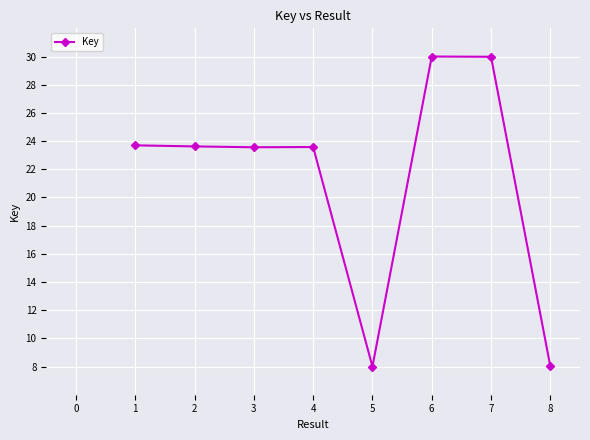

How many interior local valleys (lower than both neighbors) does the data have?

2